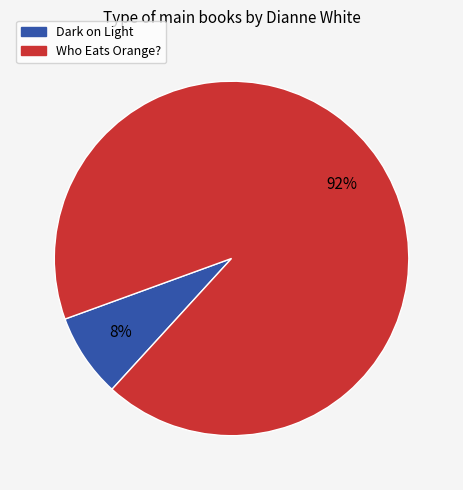

What is the largest slice in the pie chart?

Who Eats Orange?